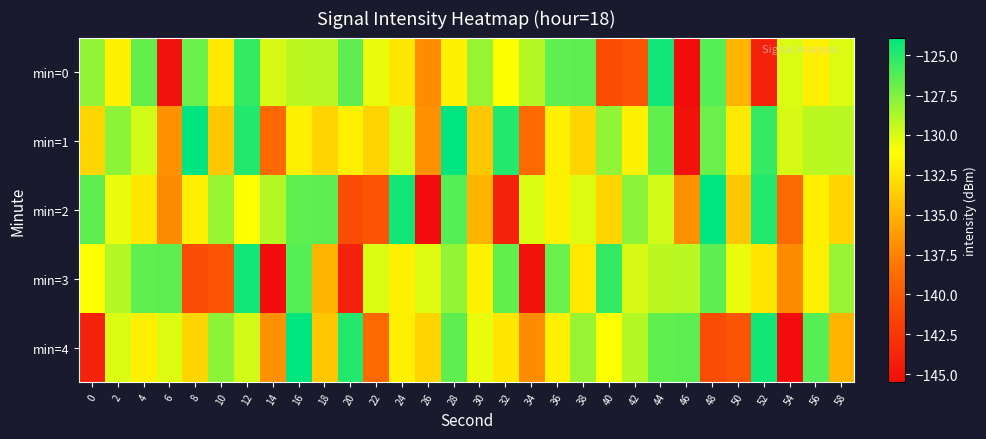

Rank the series by their maximum value, from highest to lowest.

min=1, min=2, min=4, min=0, min=3